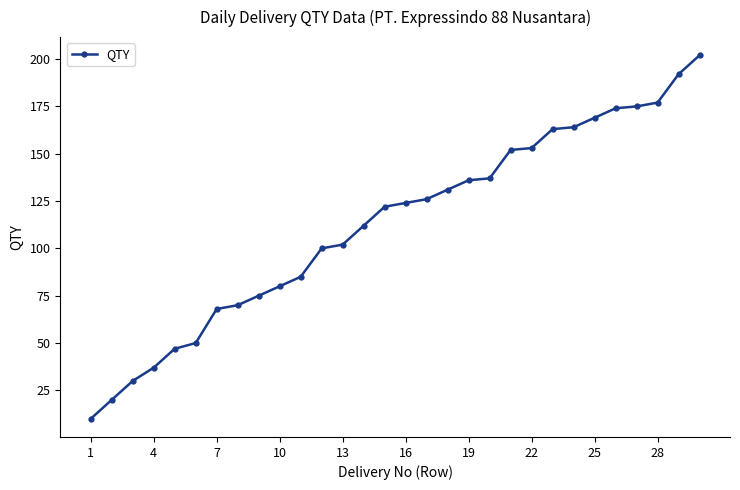

What is the maximum value shown in the chart?

202